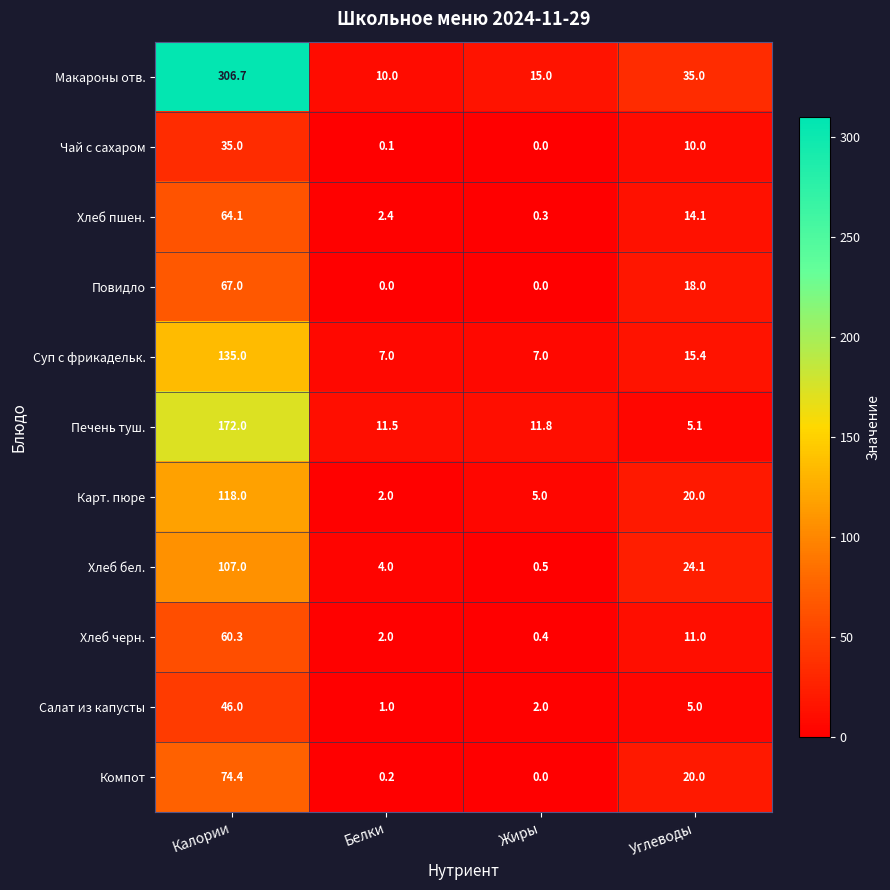

What is the total value across all series at Калории?

1185.5